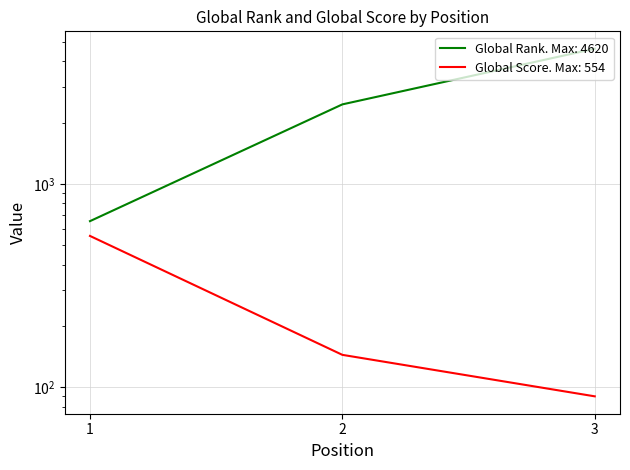

Reading left to right, transcribe all the data shown in this chart.

Global Rank: 655	2459	4620
Global Score: 554	144	90